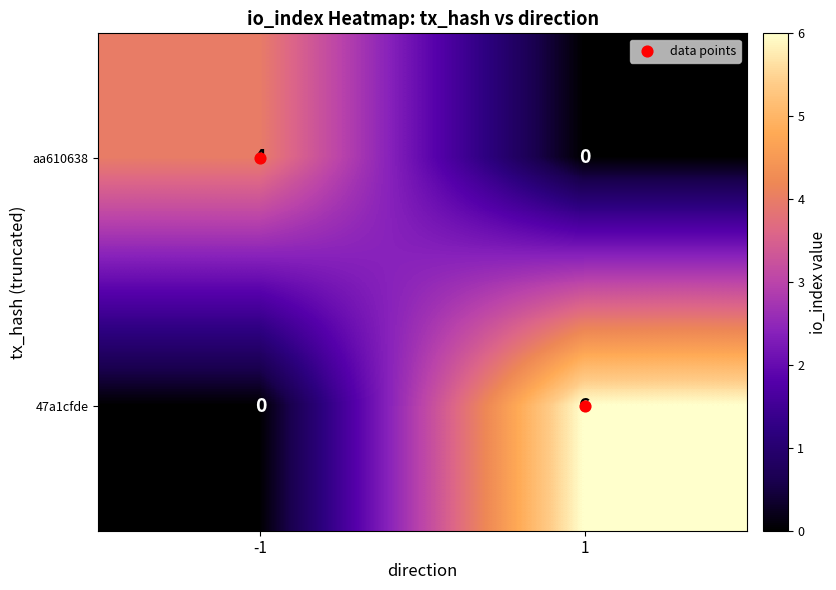

Which series has the largest total across all categories?

47a1cfde